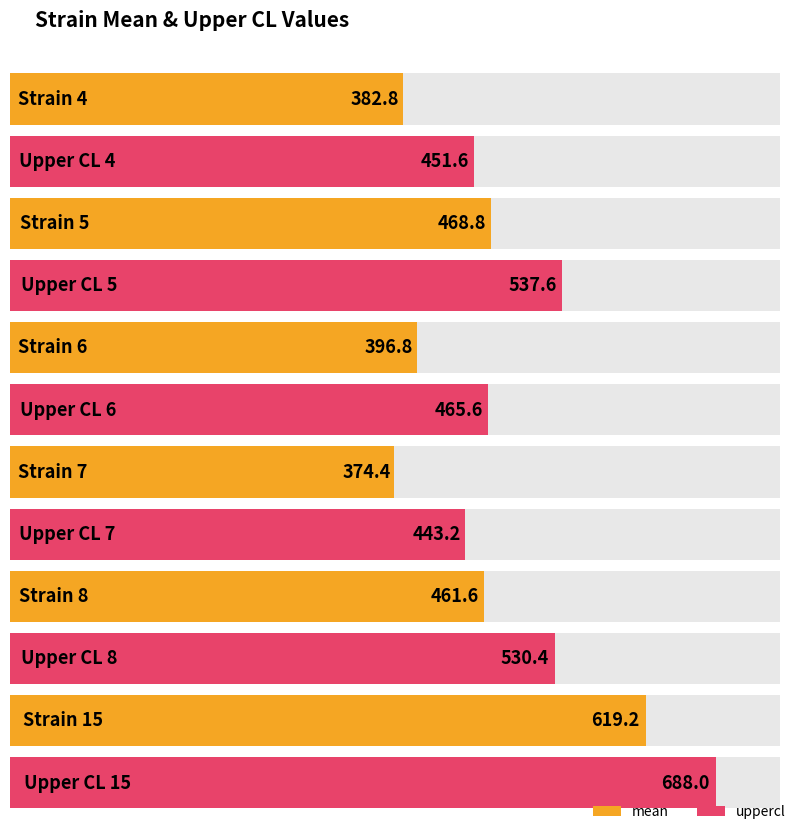

Which series has the largest range (max minus min)?

mean